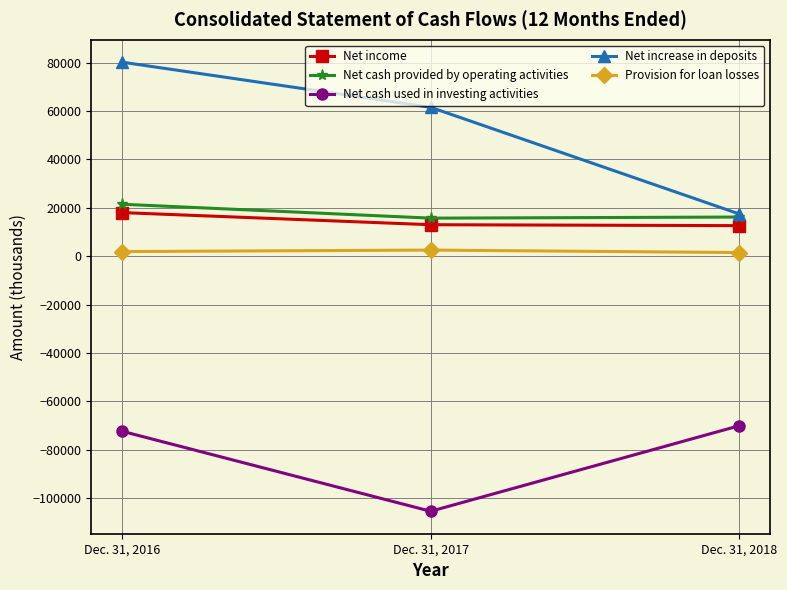

What is the minimum value shown in the chart?

-105425